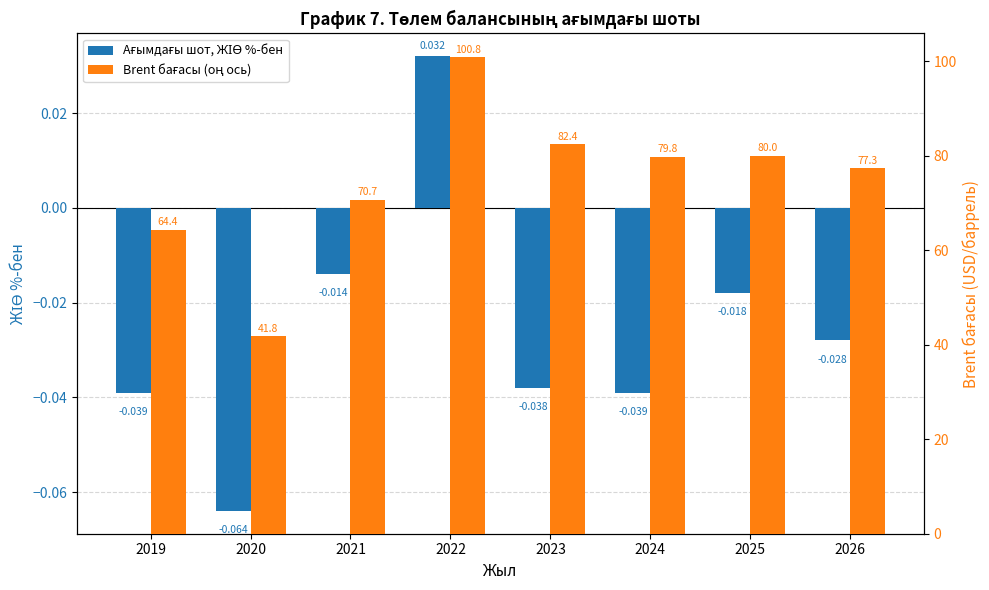

Reading left to right, transcribe all the data shown in this chart.

Ағымдағы шот, ЖІӨ %-бен: -0.0	-0.1	-0.0	0.0	-0.0	-0.0	-0.0	-0.0
Brent бағасы (оң ось): 64.4	41.8	70.7	100.8	82.4	79.8	80.0	77.3